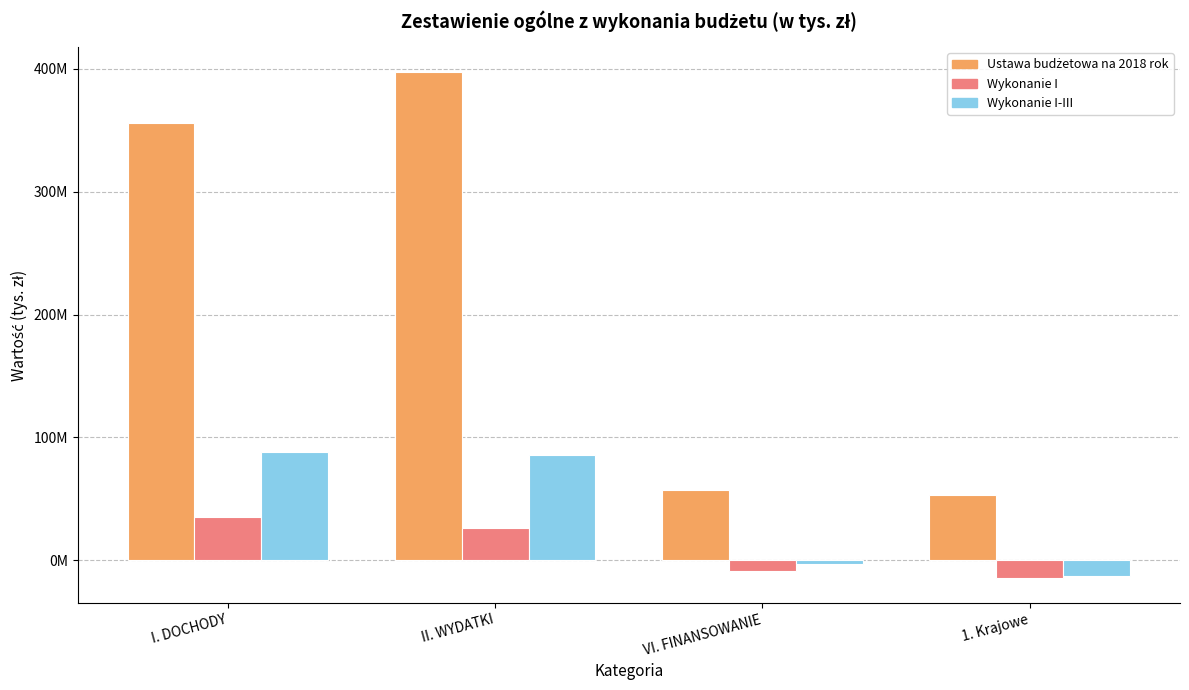

Does the chart contain any negative values?

Yes